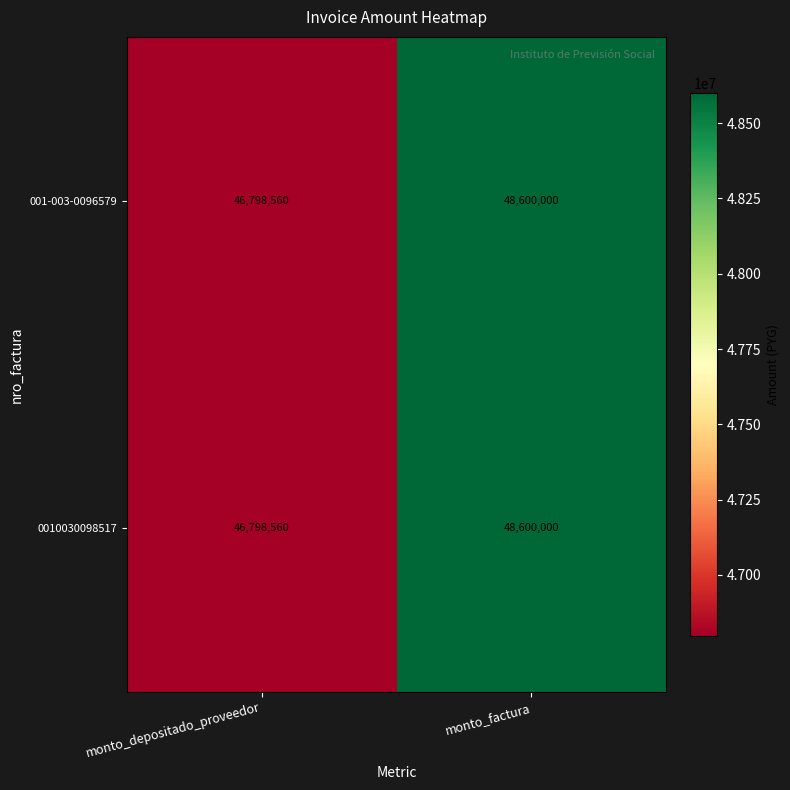

Is it true that 0010030098517 equals 74677427 at monto_depositado_proveedor?

False